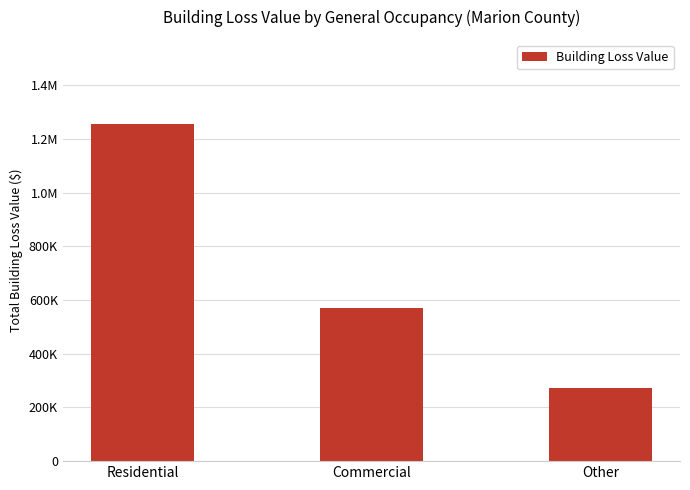

Between Other and Commercial, which is larger?

Commercial